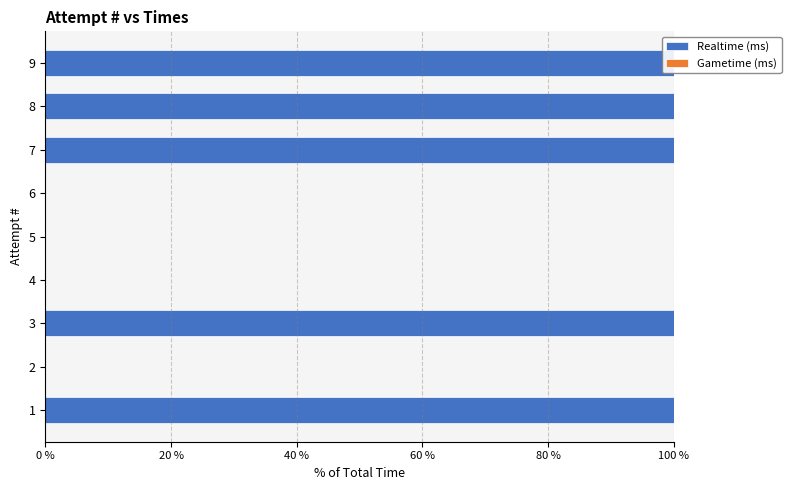

What is the difference between the Realtime (ms) values at 5 and 9?

100.0